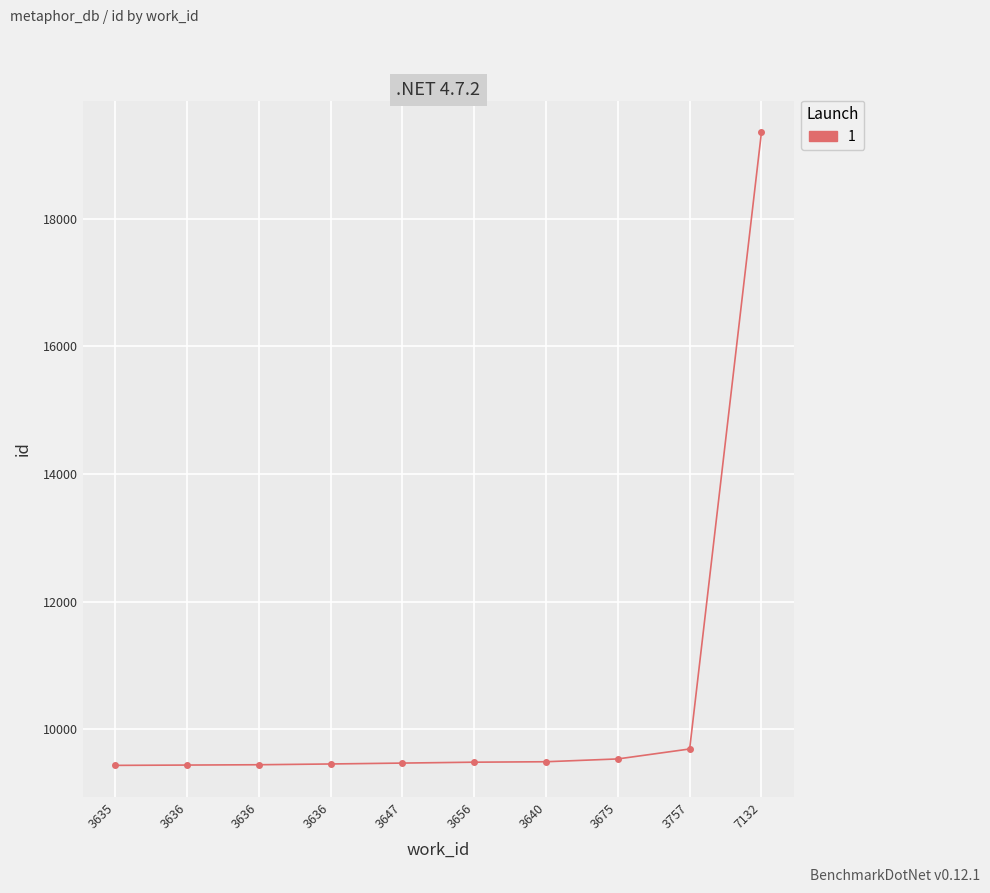

What is the label of the 7th point from the left?

3640